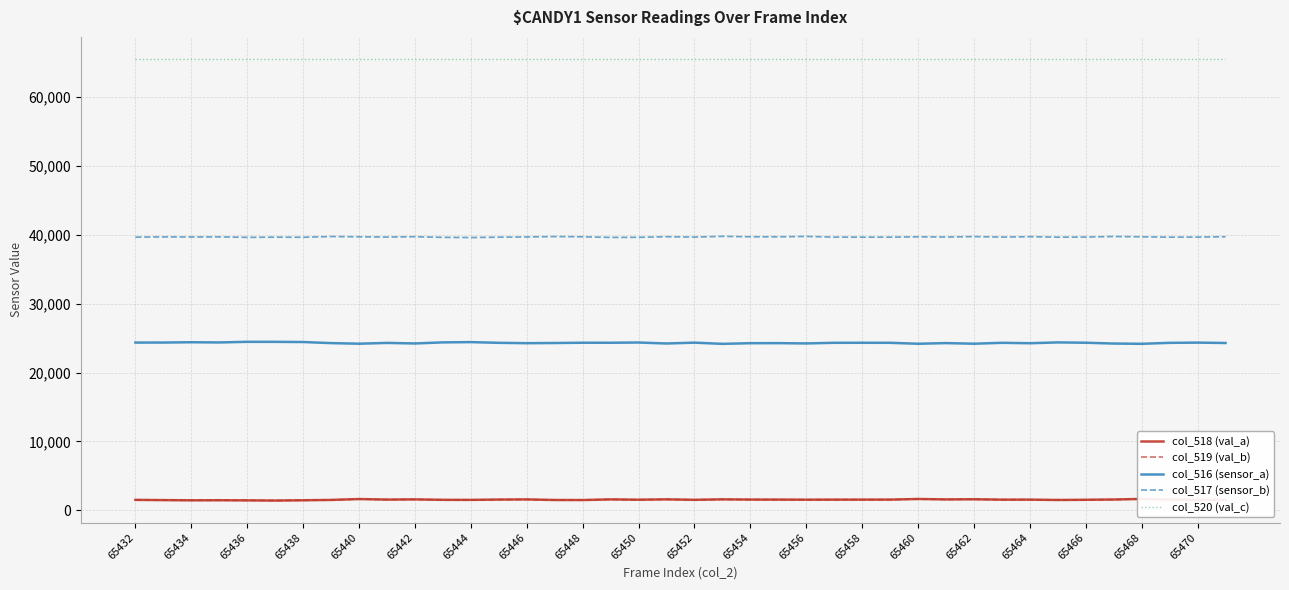

What is the value of the col_517 (sensor_b) point at the 16th from the left?

39747